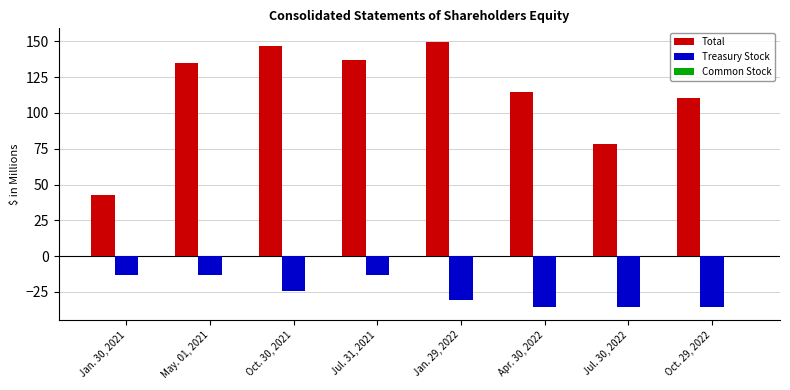

What is the highest value of the Total series?

149.8